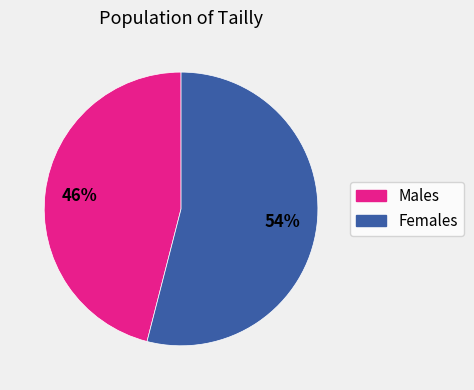

Rank the categories by value from highest to lowest.

Females, Males